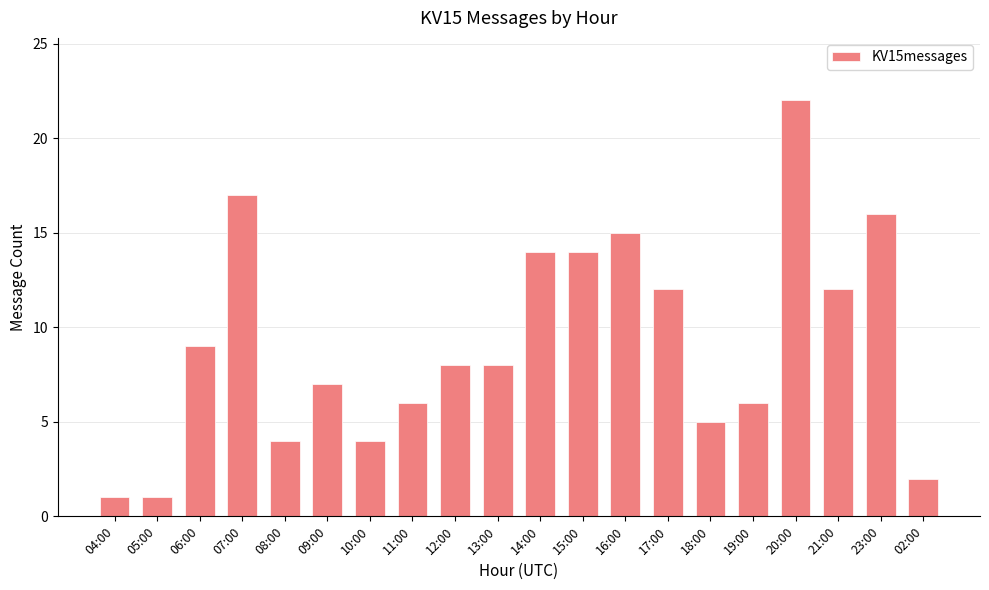

What is the maximum value shown in the chart?

22